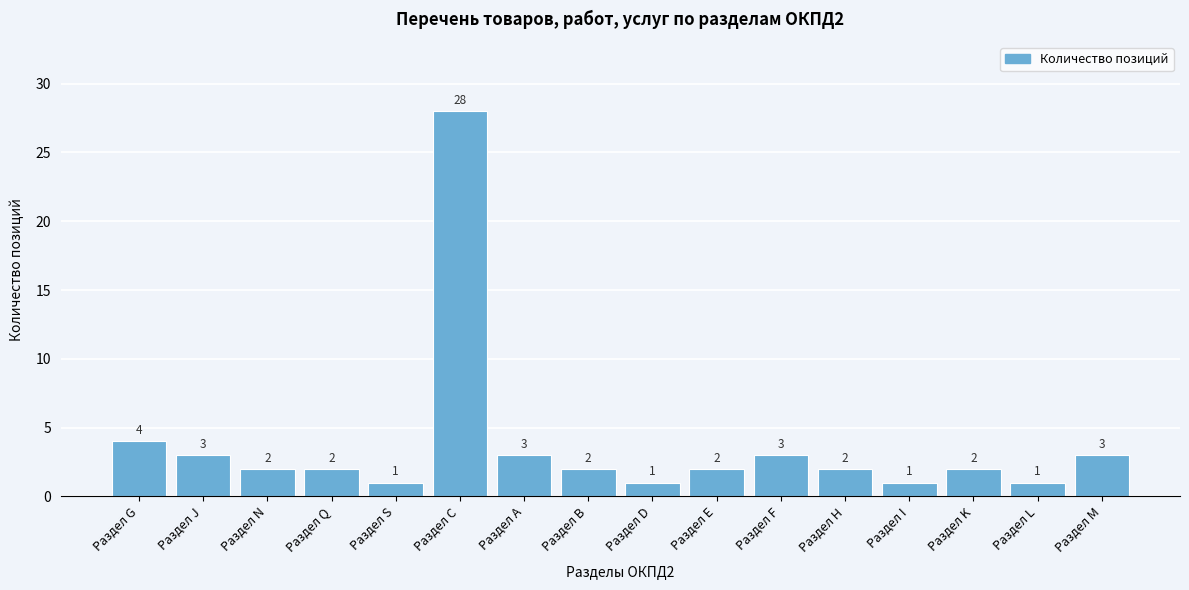

Reading left to right, list all the values displayed in this chart.

Раздел G=4	Раздел J=3	Раздел N=2	Раздел Q=2	Раздел S=1	Раздел С=28	Раздел A=3	Раздел B=2	Раздел D=1	Раздел E=2	Раздел F=3	Раздел H=2	Раздел I=1	Раздел K=2	Раздел L=1	Раздел M=3